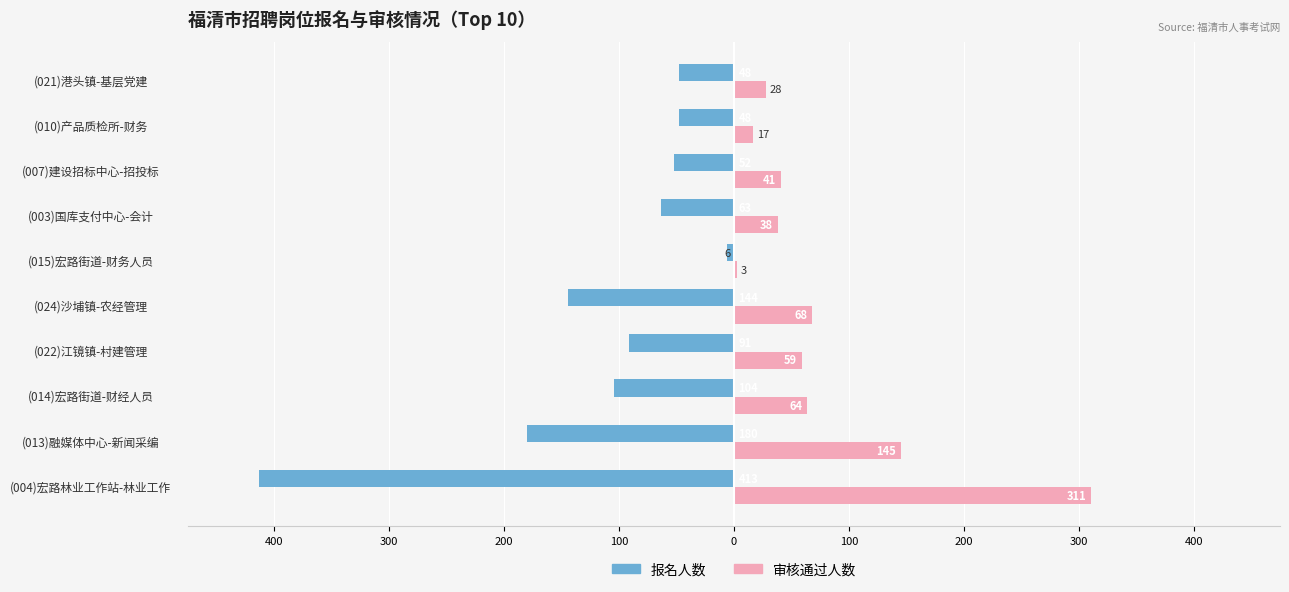

What are all the series names shown in the legend?

报名人数, 审核通过人数